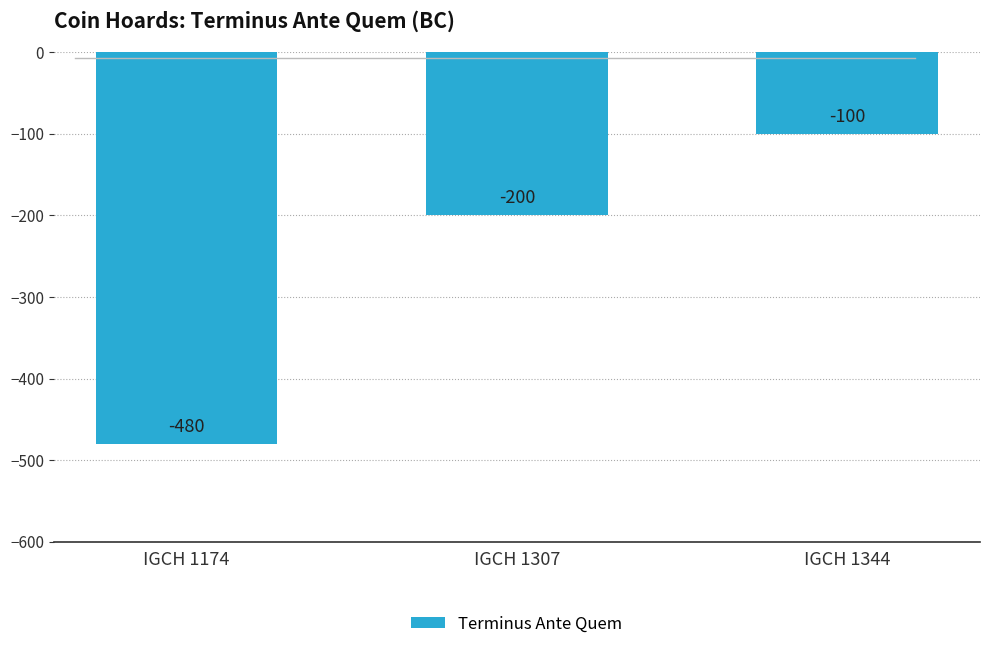

Rank the categories by value from highest to lowest.

IGCH 1344, IGCH 1307, IGCH 1174